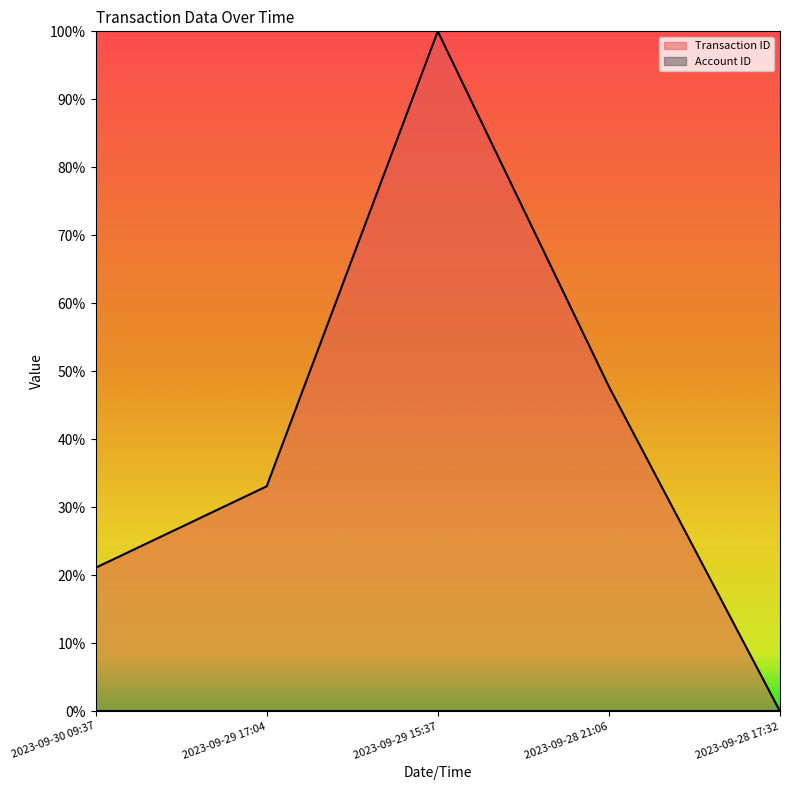

Which has a higher value, 2023-09-29 15:37 or 2023-09-28 17:32?

2023-09-29 15:37